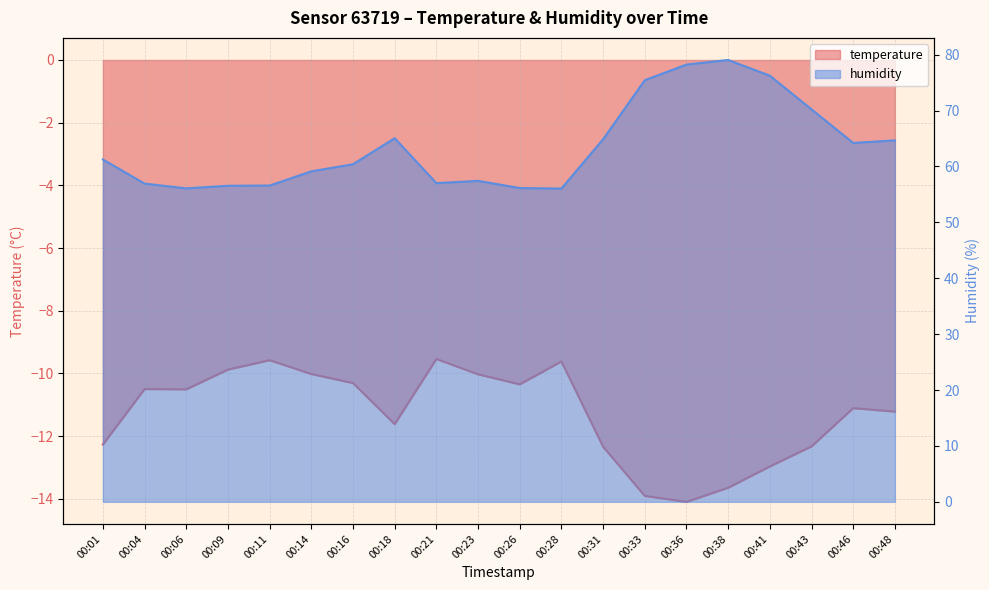

What is the spread (max minus min) of values at 00:46?

75.3